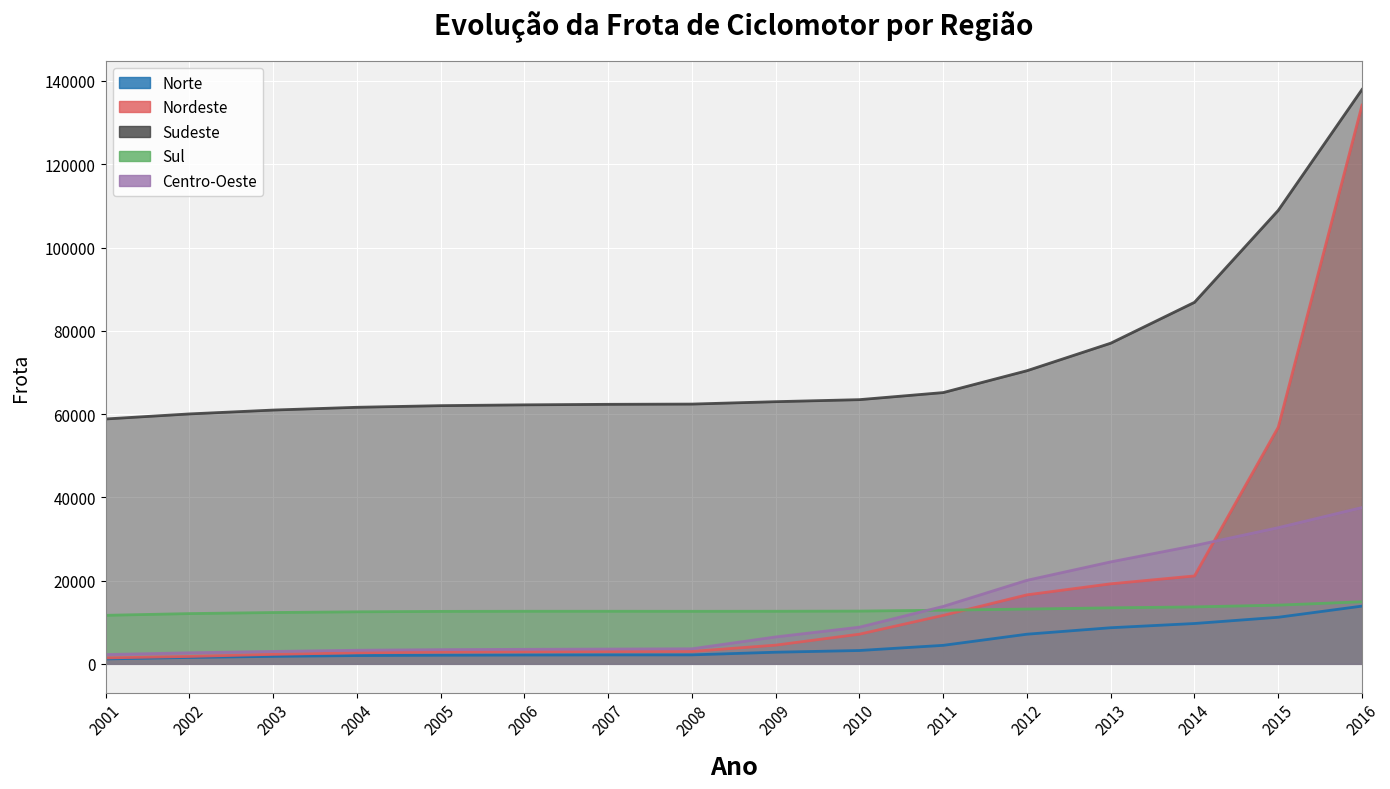

Which series has the widest spread of values?

Nordeste